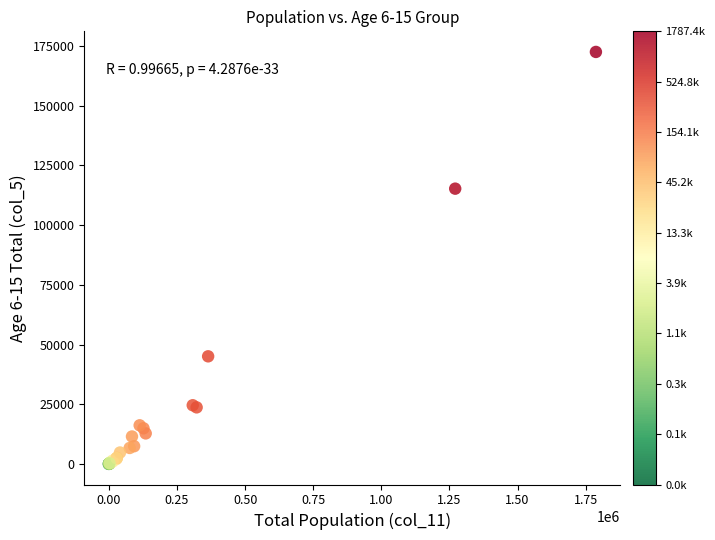

What Y value in the scatter plot is closest to 86265?

115268